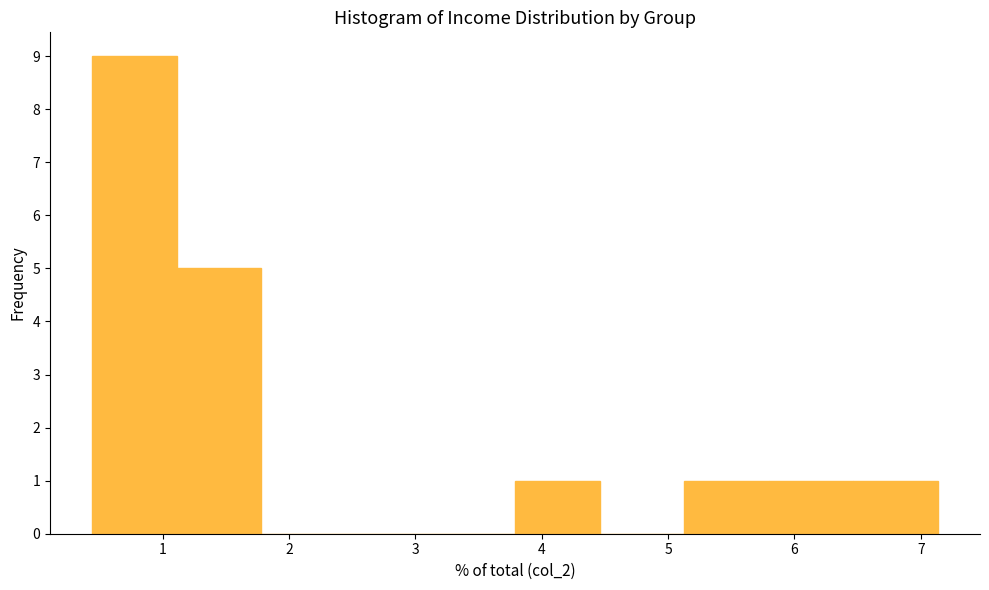

Reading left to right, transcribe this chart: for each bar, give the range it covers on the x-axis and its height. Neither the bar edges nor the heights are printed on the chart, so give them approximately, as read against the axes.

0.4 to 1.1: 9
1.1 to 1.8: 5
1.8 to 2.4: 0
2.4 to 3.1: 0
3.1 to 3.8: 0
3.8 to 4.5: 1
4.5 to 5.1: 0
5.1 to 5.8: 1
5.8 to 6.5: 1
6.5 to 7.1: 1